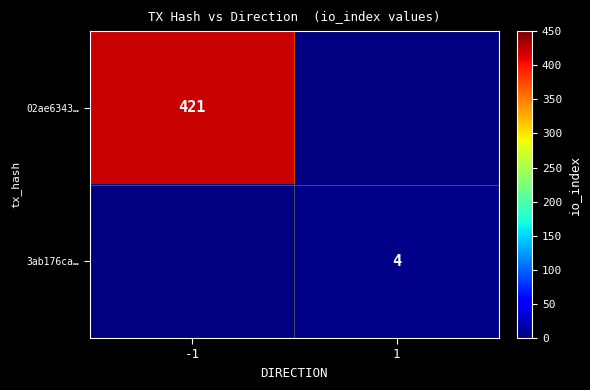

The value of 3ab176ca… at 1 is 1. True or false?

False